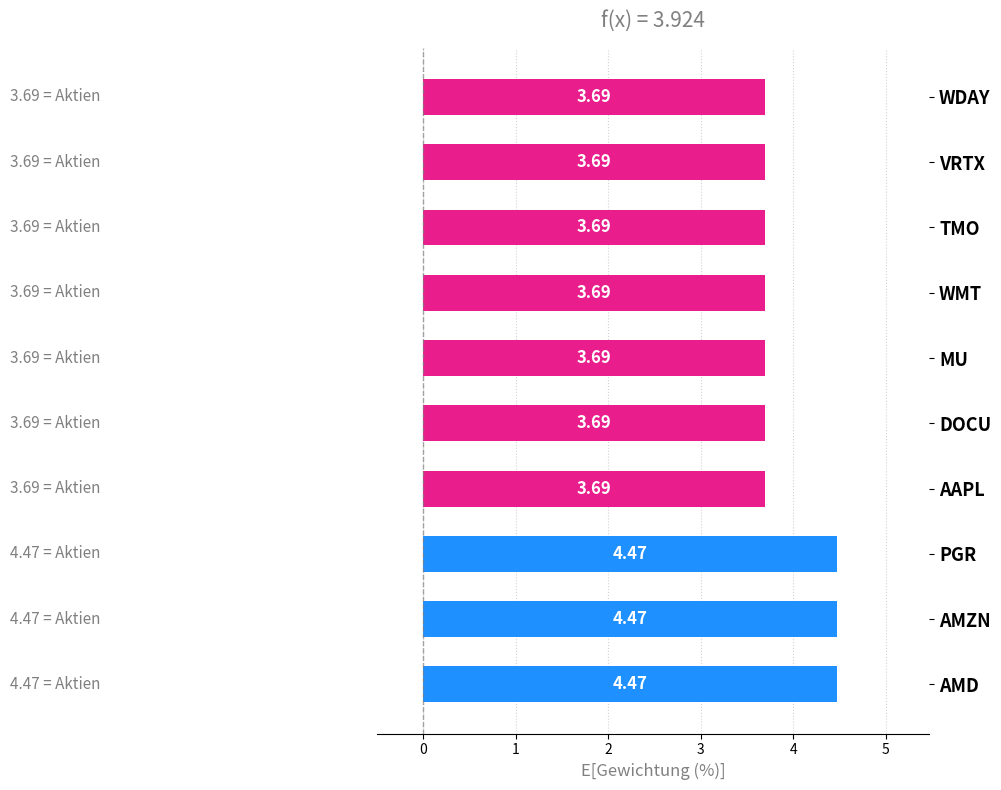

What is the difference between the second highest and second lowest values?

0.8